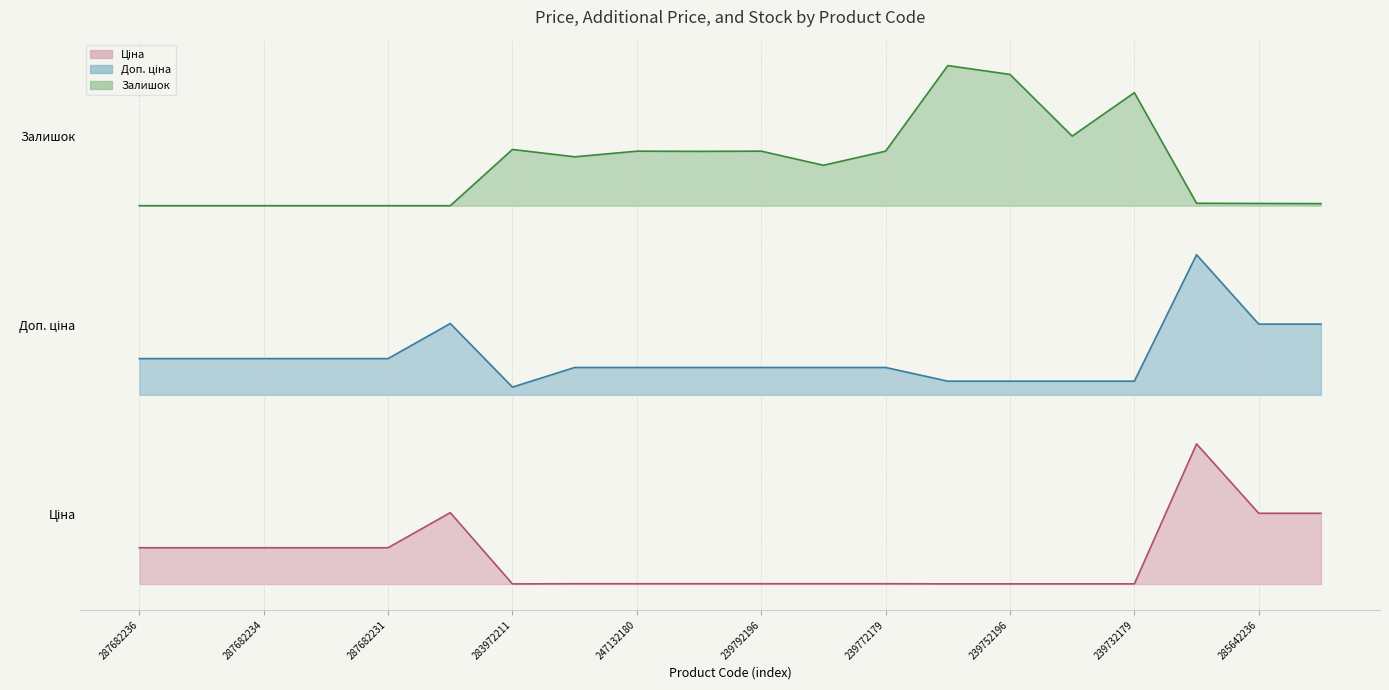

Reading left to right, list all the values displayed in this chart.

Ціна: 0.3	0.3	0.3	0.3	0.3	0.5	0.0	0.0	0.0	0.0	0.0	0.0	0.0	0.0	0.0	0.0	0.0	1.0	0.5	0.5
Доп. ціна: 1.6	1.6	1.6	1.6	1.6	1.9	1.4	1.5	1.5	1.5	1.5	1.5	1.5	1.4	1.4	1.4	1.4	2.4	1.9	1.9
Залишок: 2.7	2.7	2.7	2.7	2.7	2.7	3.1	3.0	3.1	3.1	3.1	3.0	3.1	3.7	3.6	3.2	3.5	2.7	2.7	2.7